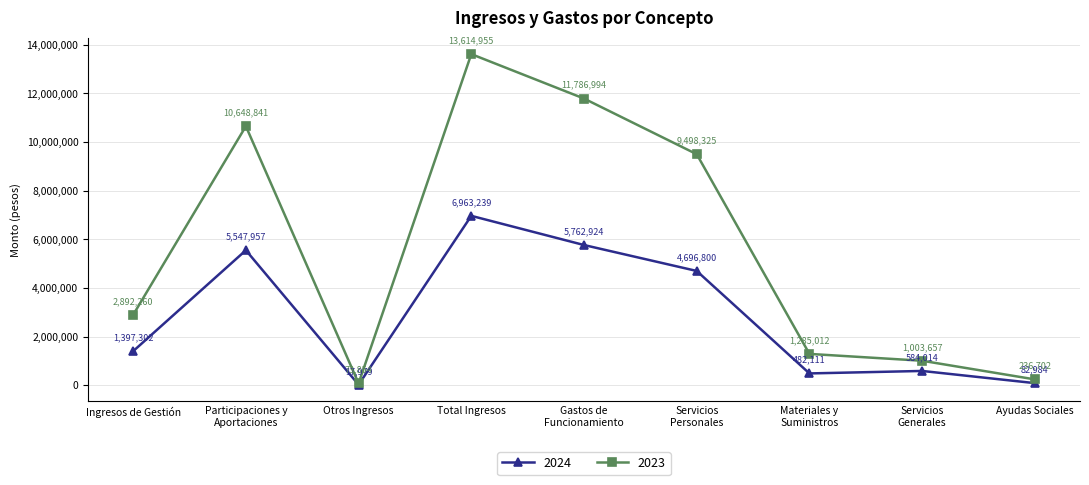

What is the minimum value for 2024?

17979.0